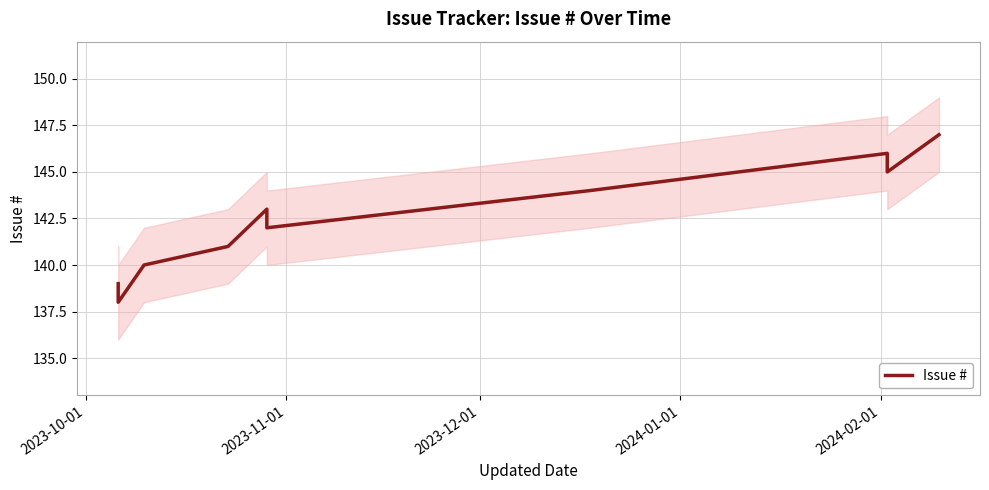

What is the value of the 4th point from the left?

141